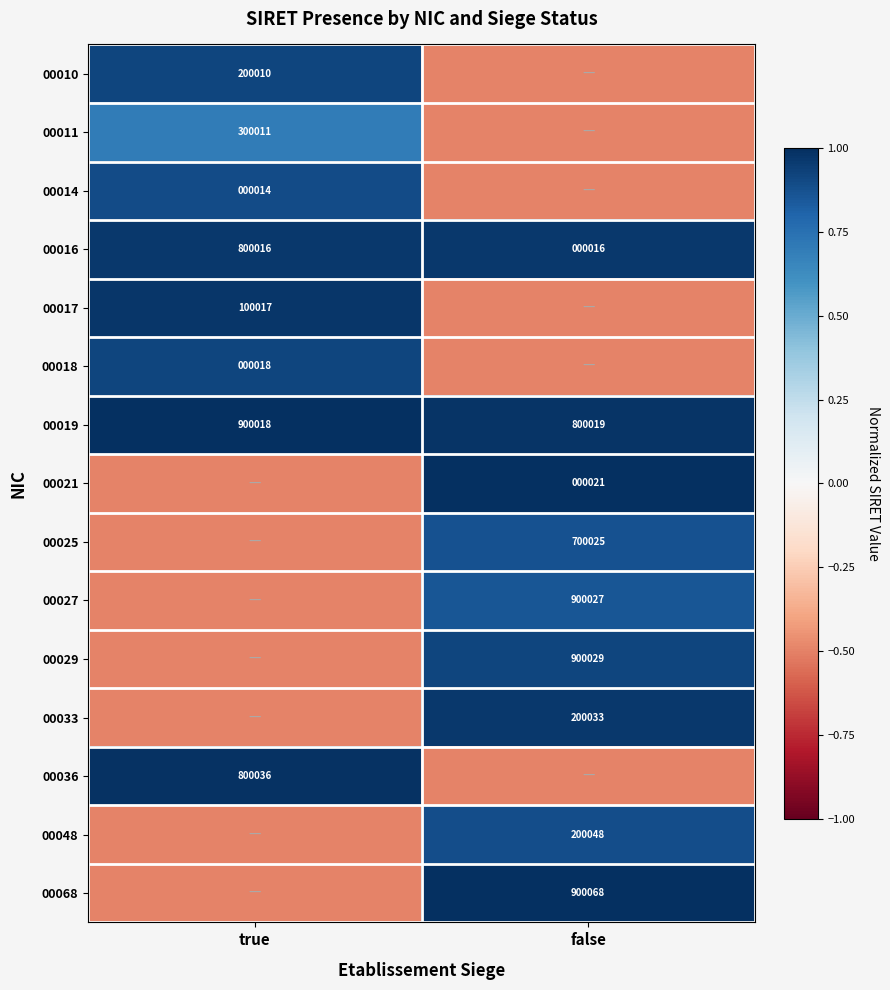

True or false: 00010 has a value of 267881.9 at true.

False